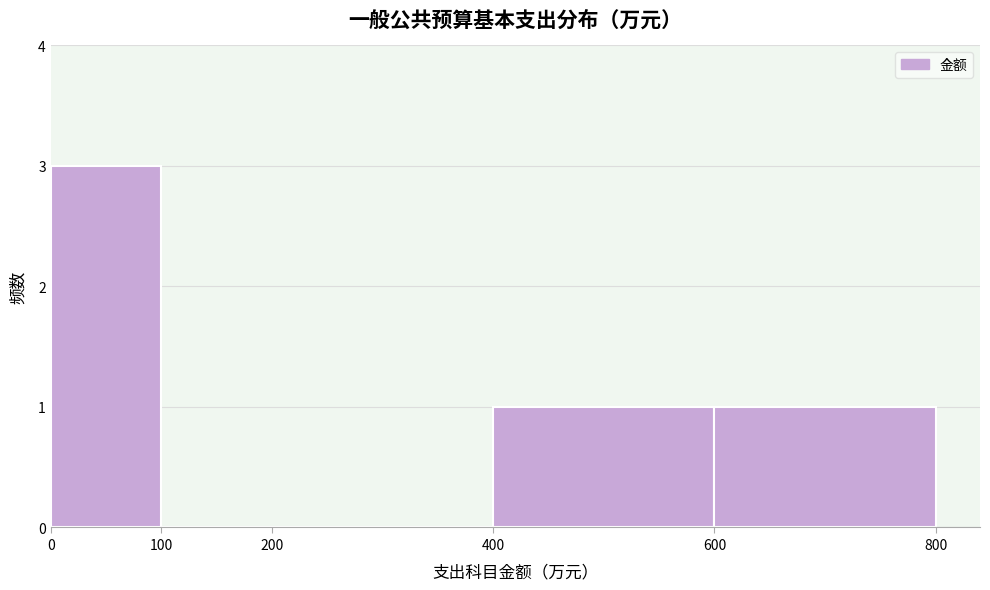

Over which range of the x-axis is the bar tallest?

0 to 100